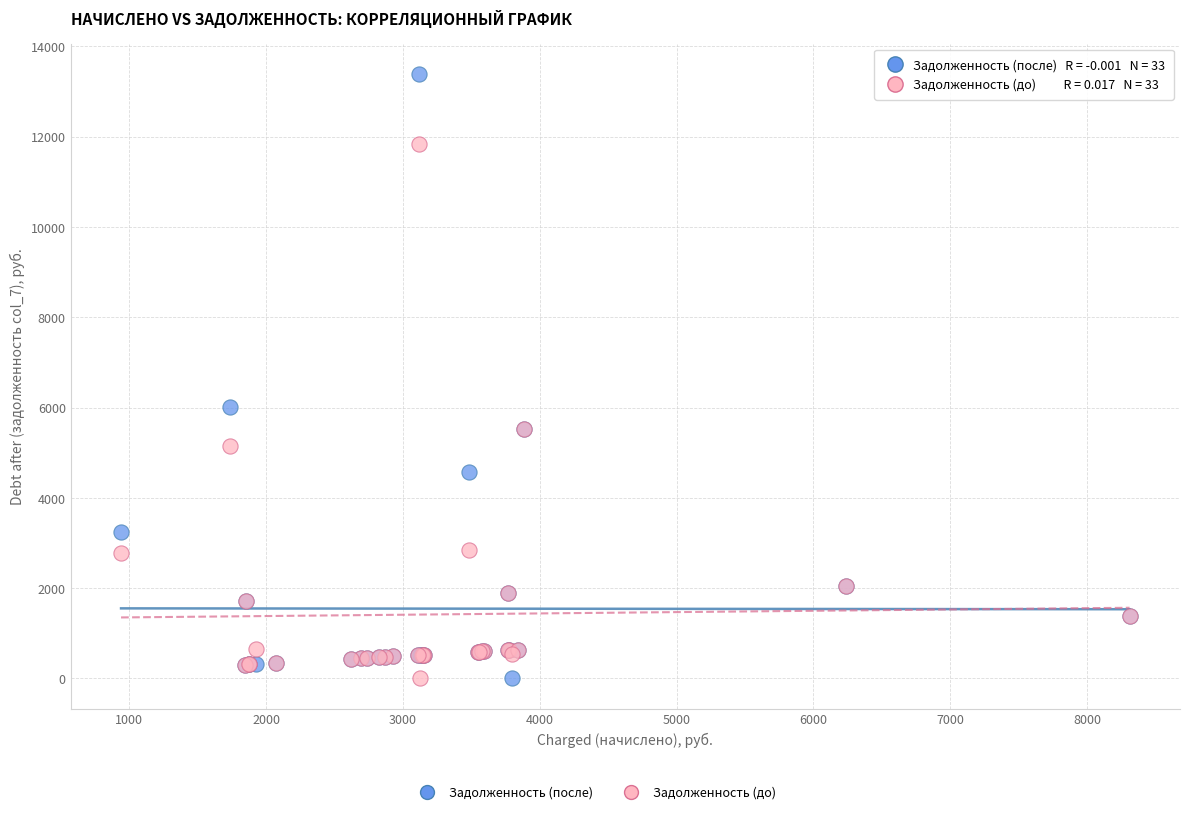

What is the X range (max minus min) for the scatter plot?

7371.8